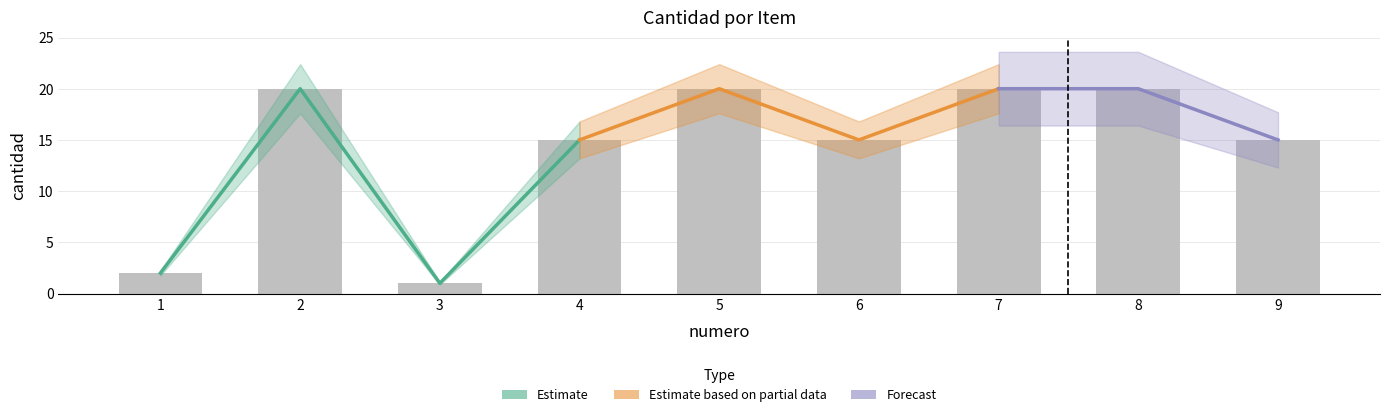

What is the sum of the values at 2 and 3?

21